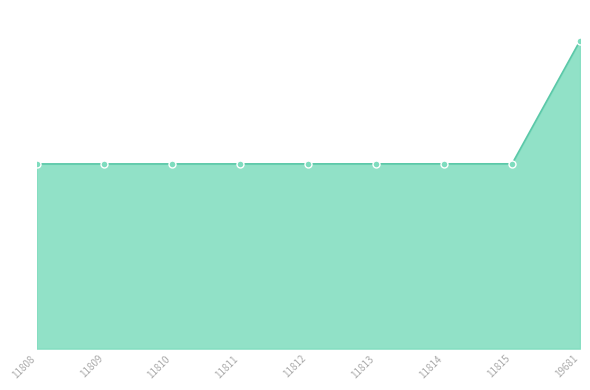

Which label corresponds to the largest value in the chart?

19681